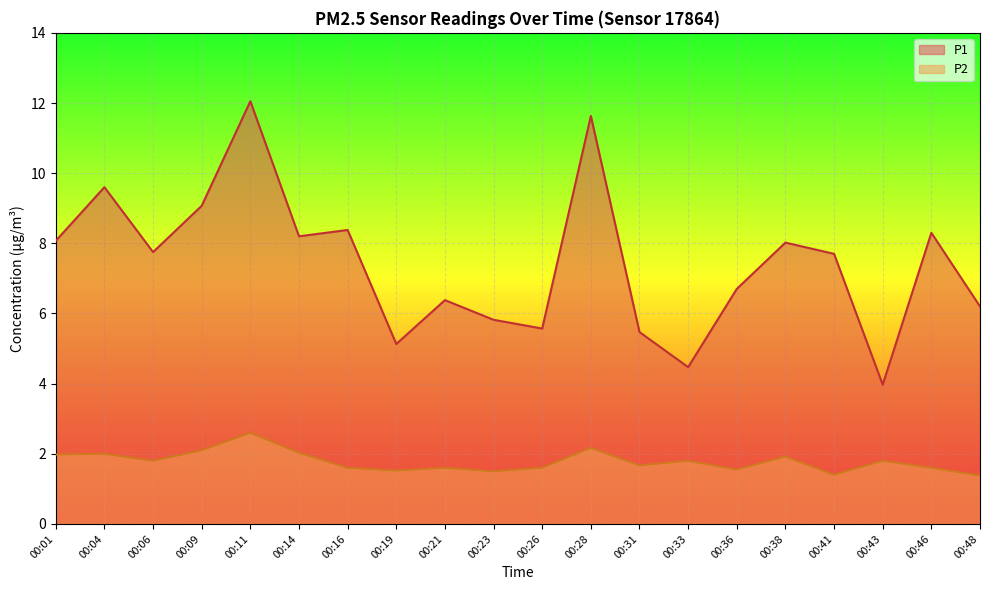

How many lines are shown in the chart?

2